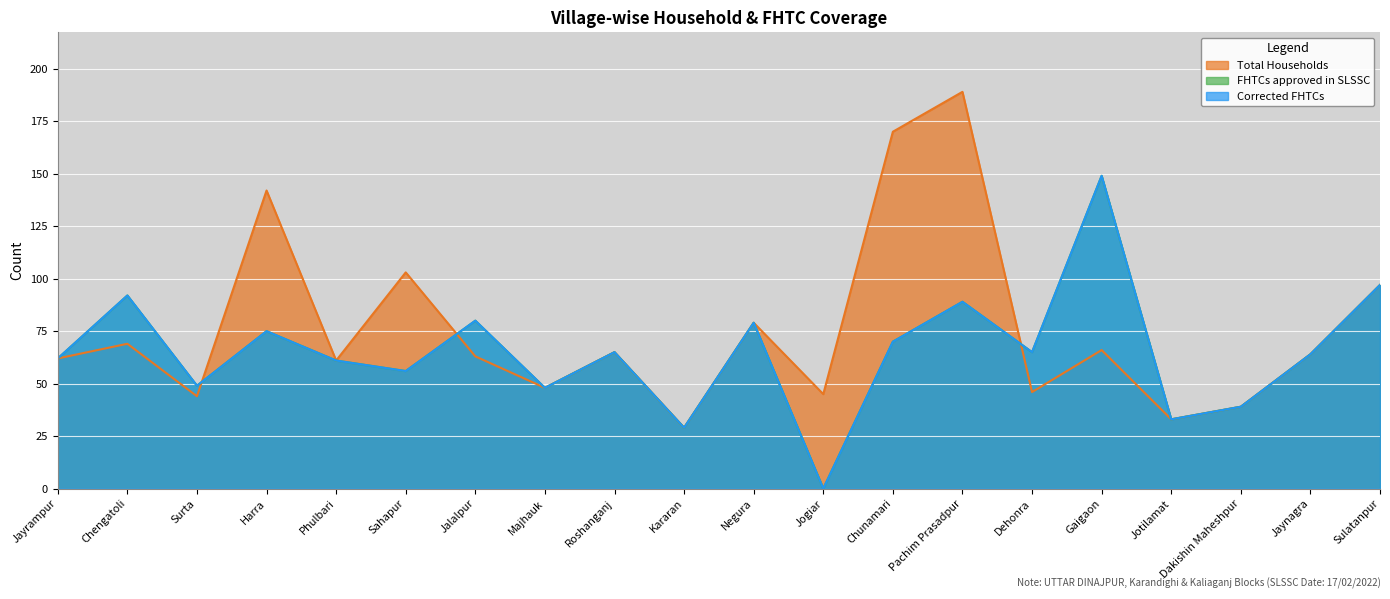

What is the difference between the maximum and minimum values in the FHTCs approved in SLSSC series?

149